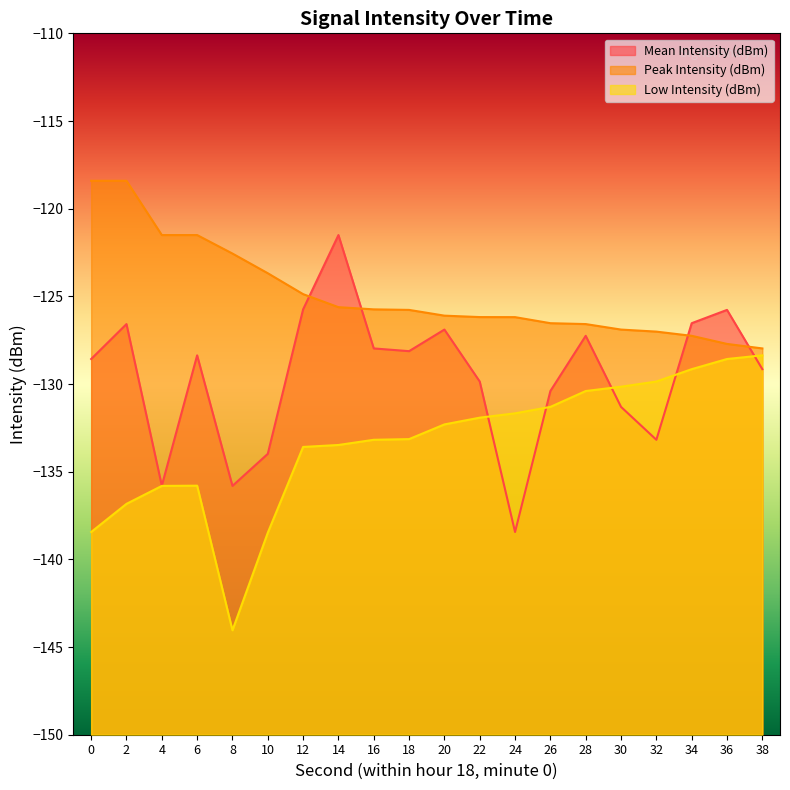

Reading left to right, list all the values displayed in this chart.

Mean Intensity (dBm): 0=-128.6	2=-126.6	4=-135.8	6=-128.4	8=-135.8	10=-134.0	12=-125.7	14=-121.5	16=-128.0	18=-128.1	20=-126.9	22=-129.9	24=-138.4	26=-130.4	28=-127.3	30=-131.3	32=-133.2	34=-126.5	36=-125.8	38=-129.2
Peak Intensity (dBm): 0=-118.4	2=-118.4	4=-121.5	6=-121.5	8=-122.6	10=-123.7	12=-124.9	14=-125.6	16=-125.7	18=-125.8	20=-126.1	22=-126.2	24=-126.2	26=-126.5	28=-126.6	30=-126.9	32=-127.0	34=-127.3	36=-127.7	38=-128.0
Low Intensity (dBm): 0=-138.4	2=-136.8	4=-135.8	6=-135.8	8=-144.0	10=-138.5	12=-133.6	14=-133.5	16=-133.2	18=-133.1	20=-132.3	22=-131.9	24=-131.7	26=-131.3	28=-130.4	30=-130.2	32=-129.9	34=-129.2	36=-128.6	38=-128.4